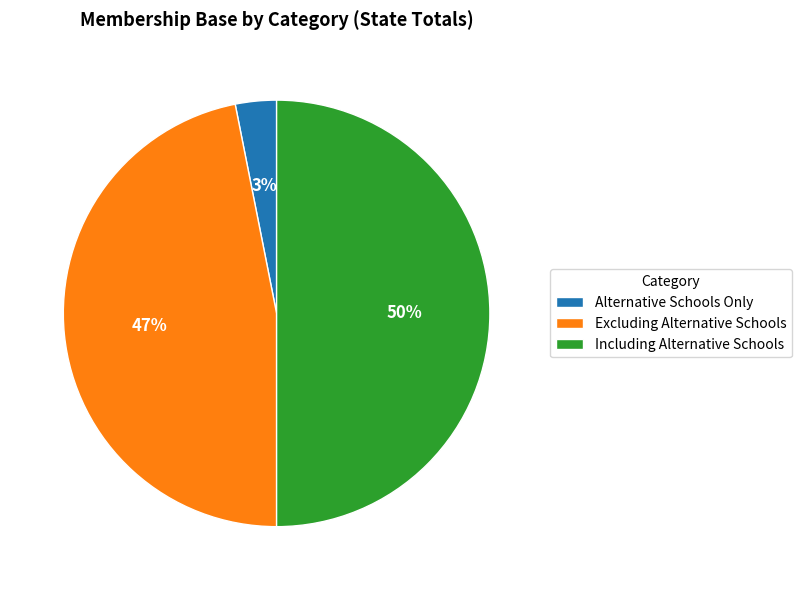

What is the smallest slice in the pie chart?

Alternative Schools Only